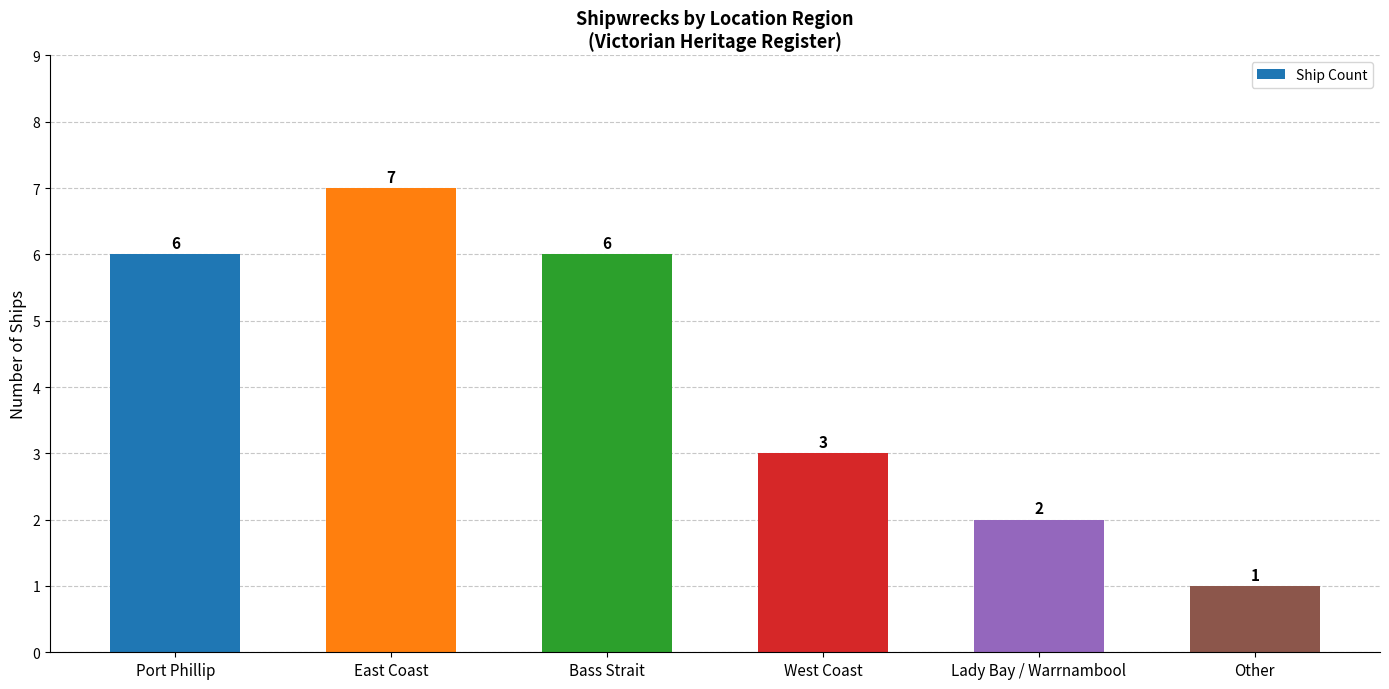

How many values are between 2 and 6?

4